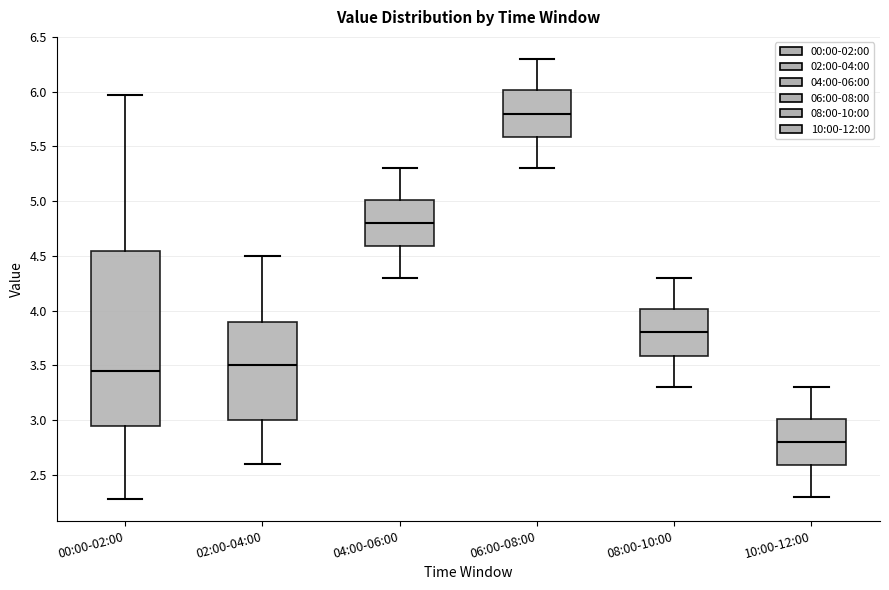

Reading left to right, read every box against the y-axis: the position of its median line, the range the box covers, and the ends of its whiskers. The values are not printed on the chart, so give them approximately, as read against the axis.

00:00-02:00: median 3.45, box 2.95 to 4.55, whiskers 2.30 to 5.95
02:00-04:00: median 3.50, box 3.00 to 3.90, whiskers 2.60 to 4.50
04:00-06:00: median 4.80, box 4.60 to 5.00, whiskers 4.30 to 5.30
06:00-08:00: median 5.80, box 5.60 to 6.00, whiskers 5.30 to 6.30
08:00-10:00: median 3.80, box 3.60 to 4.00, whiskers 3.30 to 4.30
10:00-12:00: median 2.80, box 2.60 to 3.00, whiskers 2.30 to 3.30